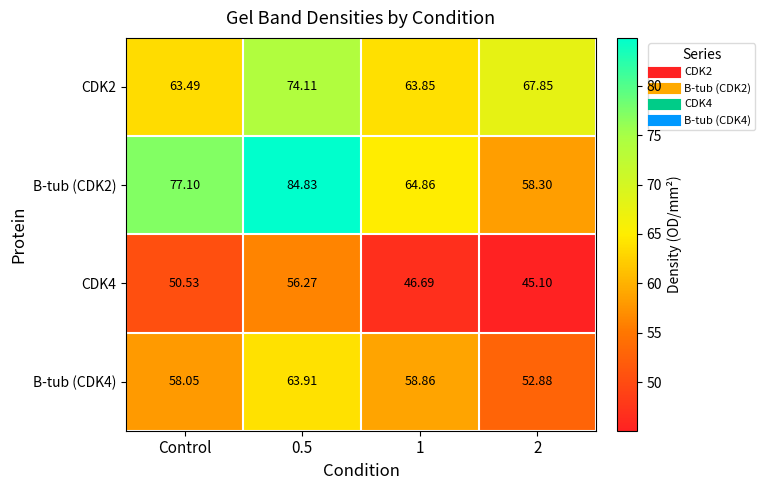

Where does the B-tub (CDK2) series first go above 77?

Control